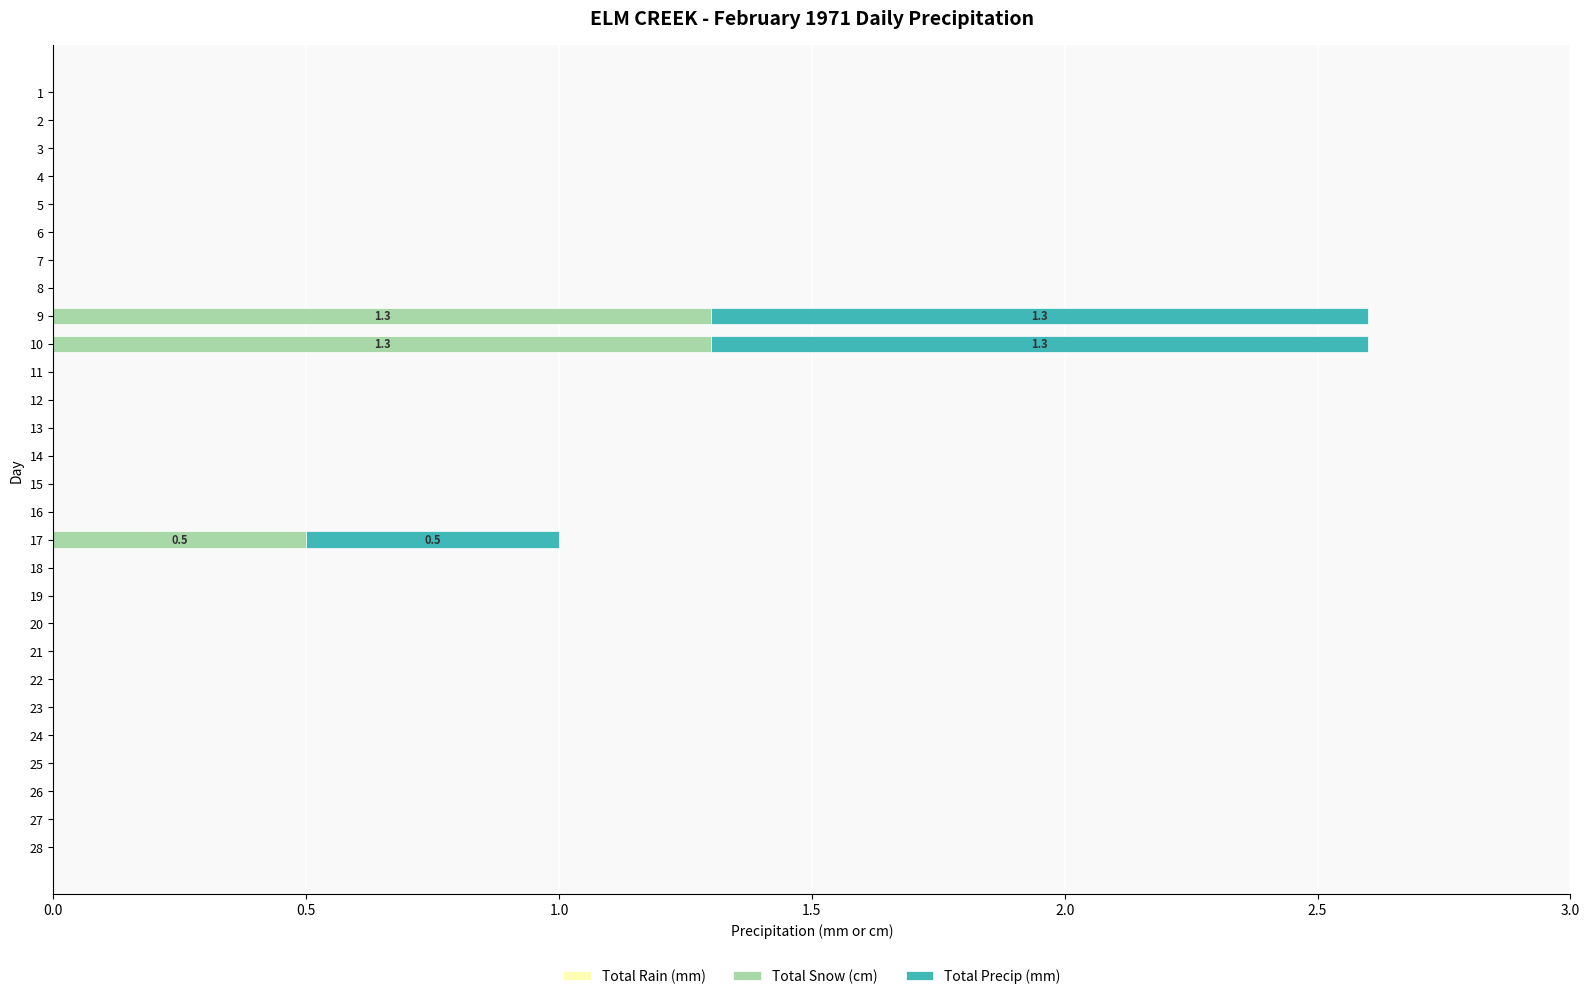

How many Total Snow (cm) values are between 0 and 1?

26